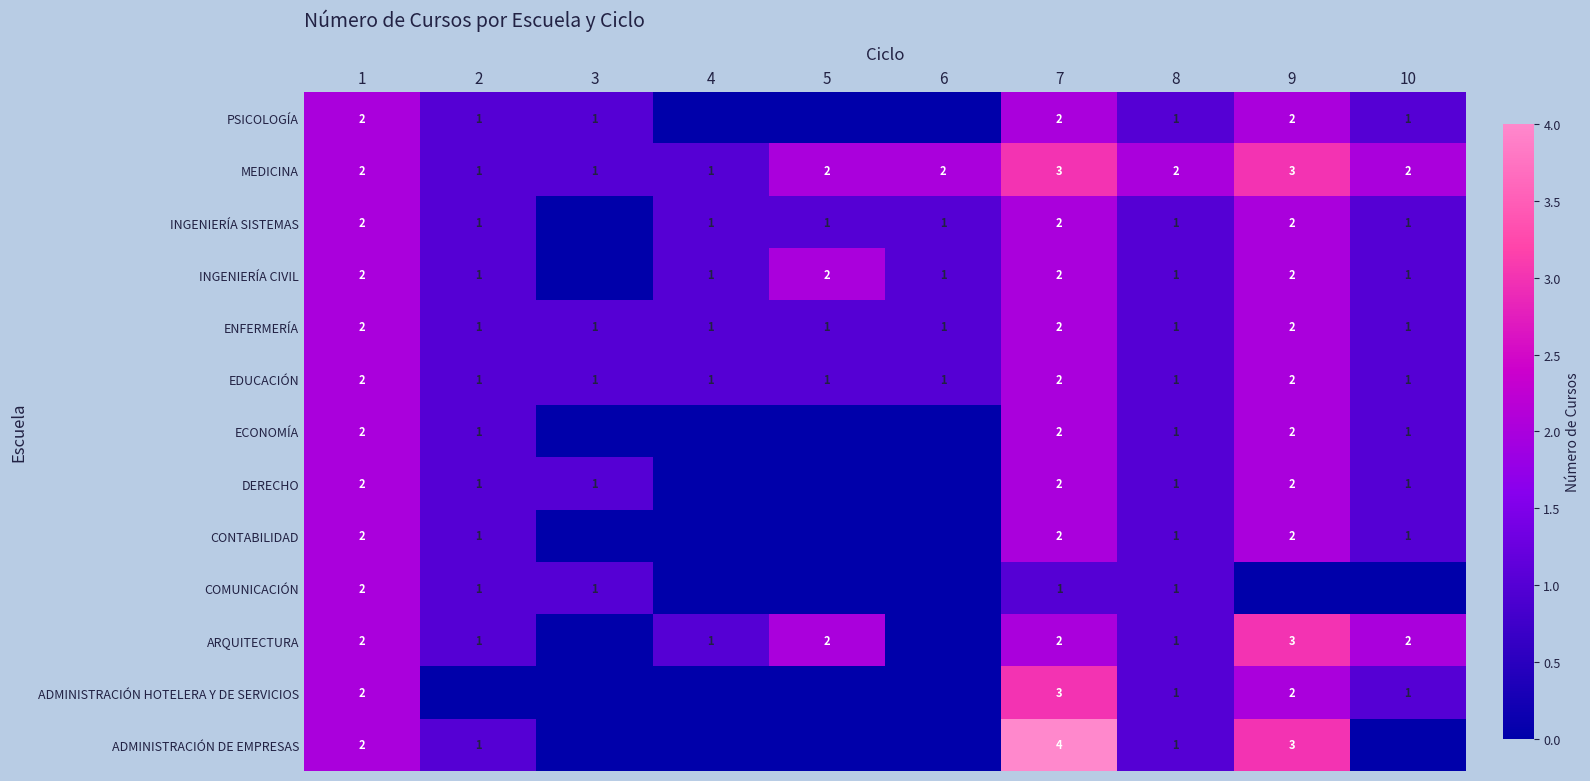

How many EDUCACIÓN values are between 1 and 2?

10